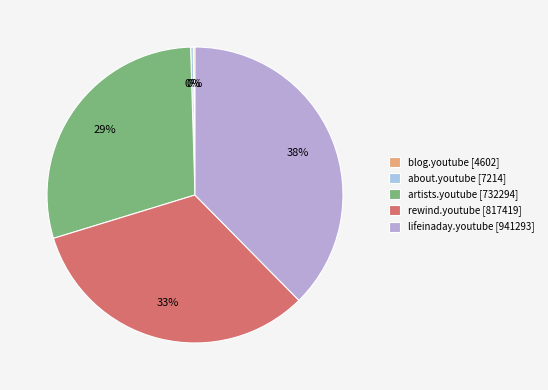

Which category has the smallest portion of the pie?

blog.youtube [4602]